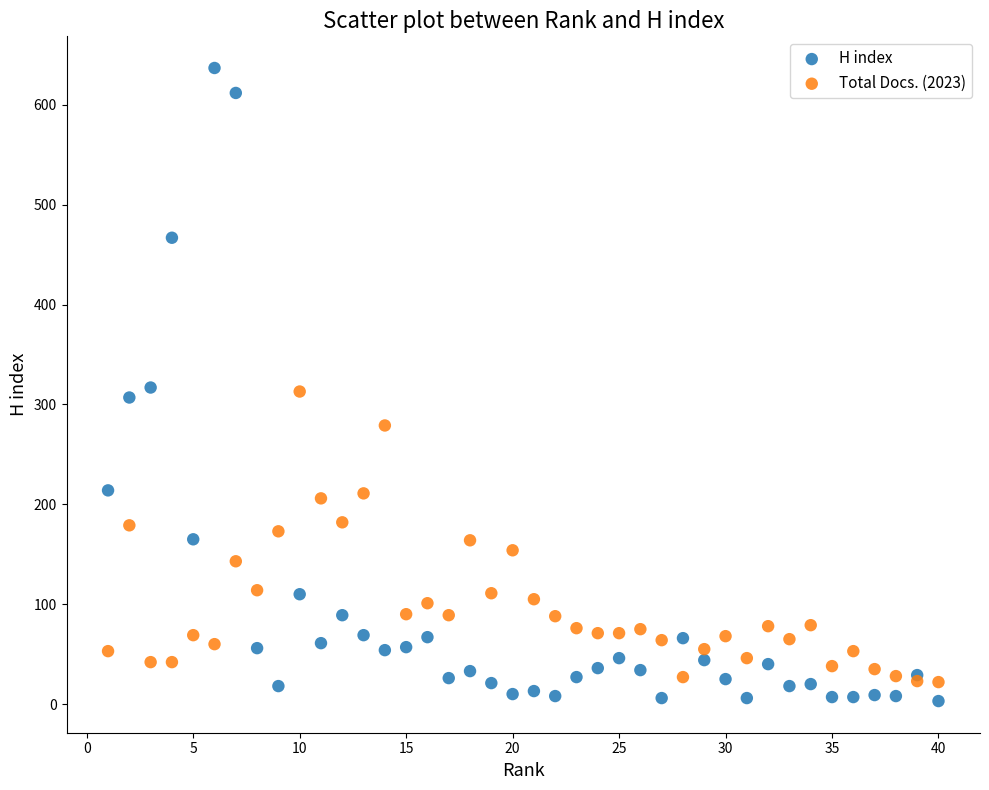

Which series reaches the maximum Y coordinate?

H index